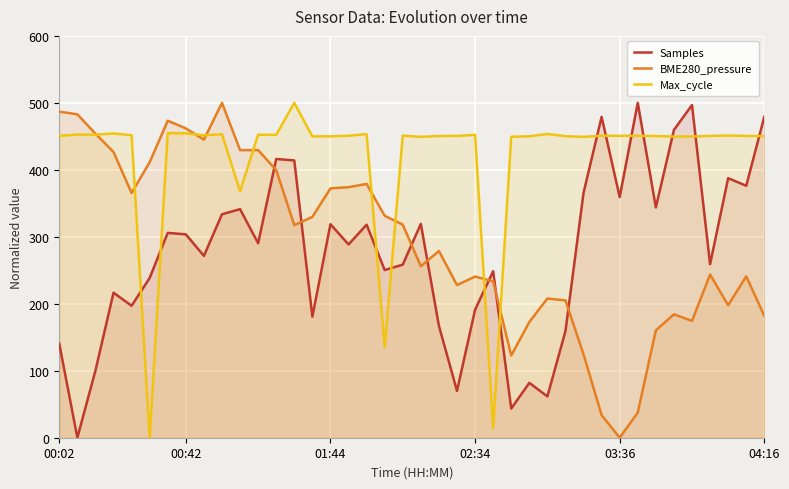

How many values in BME280_pressure are above zero?

39